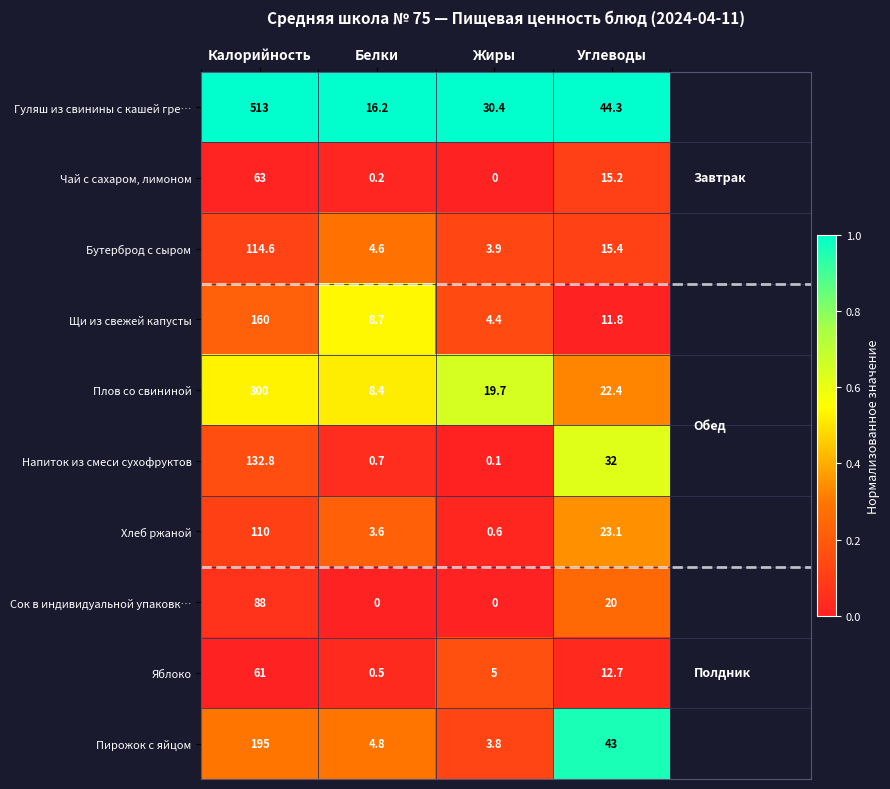

What is the difference between the second highest and second lowest values in the Яблоко series?

7.7